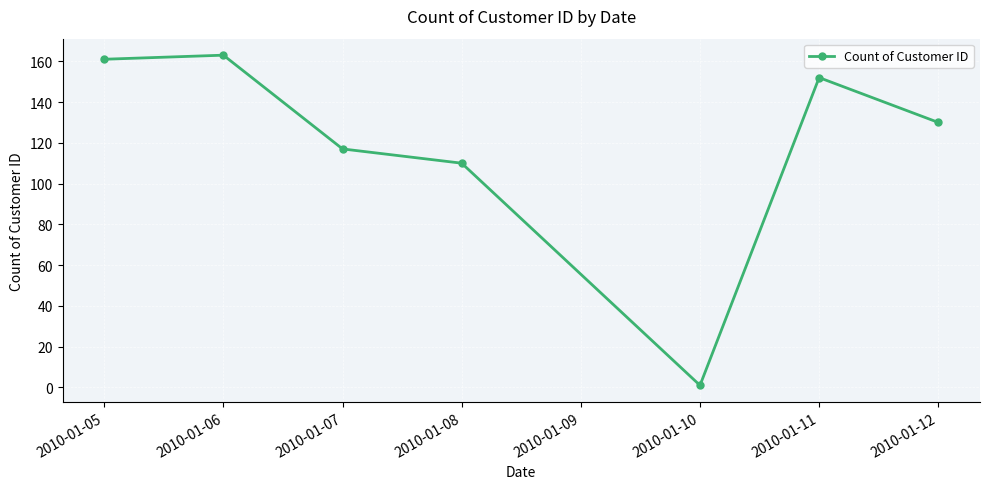

Count the number of categories in the chart.

7